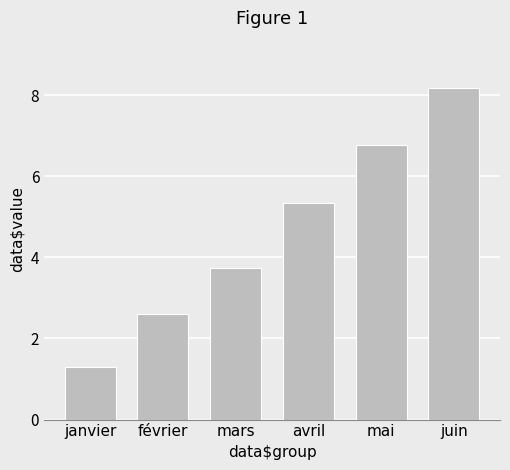

Which category has the highest value across all series?

juin